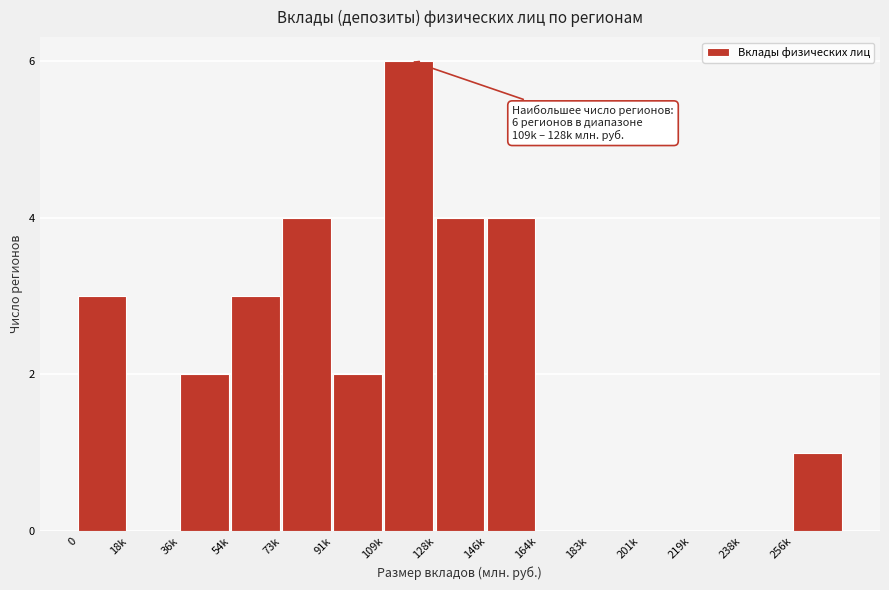

Reading left to right, list all the values displayed in this chart.

0=3	18k=0	36k=2	54k=3	73k=4	91k=2	109k=6	128k=4	146k=4	164k=0	183k=0	201k=0	219k=0	238k=0	256k=1